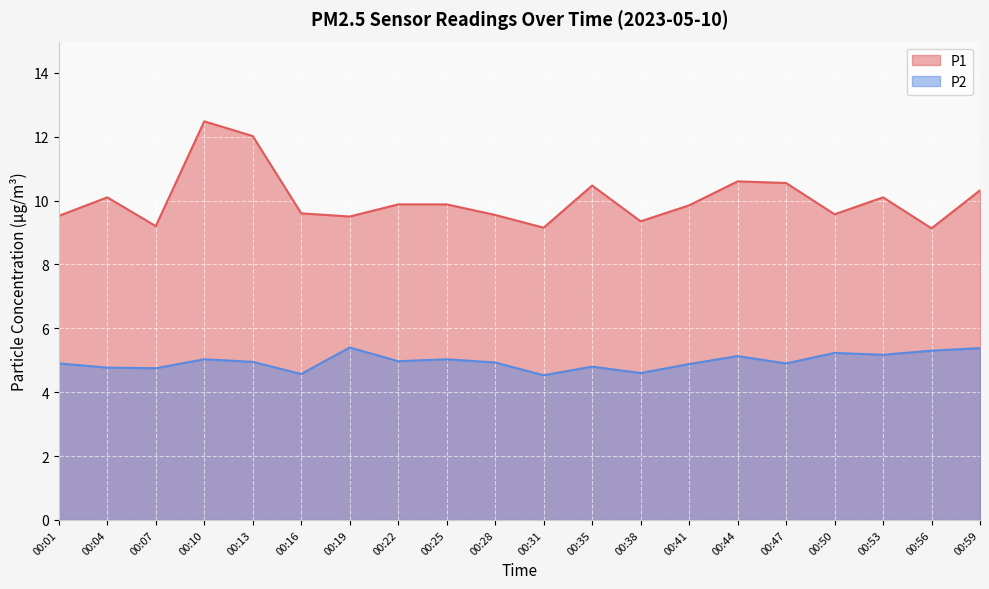

Reading right to left, transcribe all the data shown in this chart.

P1: 10.3	9.1	10.1	9.6	10.6	10.6	9.8	9.3	10.5	9.2	9.6	9.9	9.9	9.5	9.6	12.0	12.5	9.2	10.1	9.5
P2: 5.4	5.3	5.2	5.2	4.9	5.1	4.9	4.6	4.8	4.5	4.9	5.0	5.0	5.4	4.6	5.0	5.0	4.8	4.8	4.9